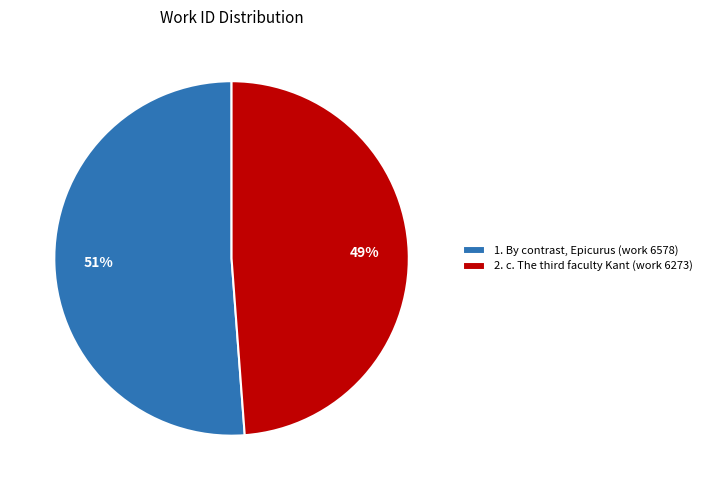

What percentage is the 1. By contrast, Epicurus (work 6578) slice, to the nearest percent?

51%